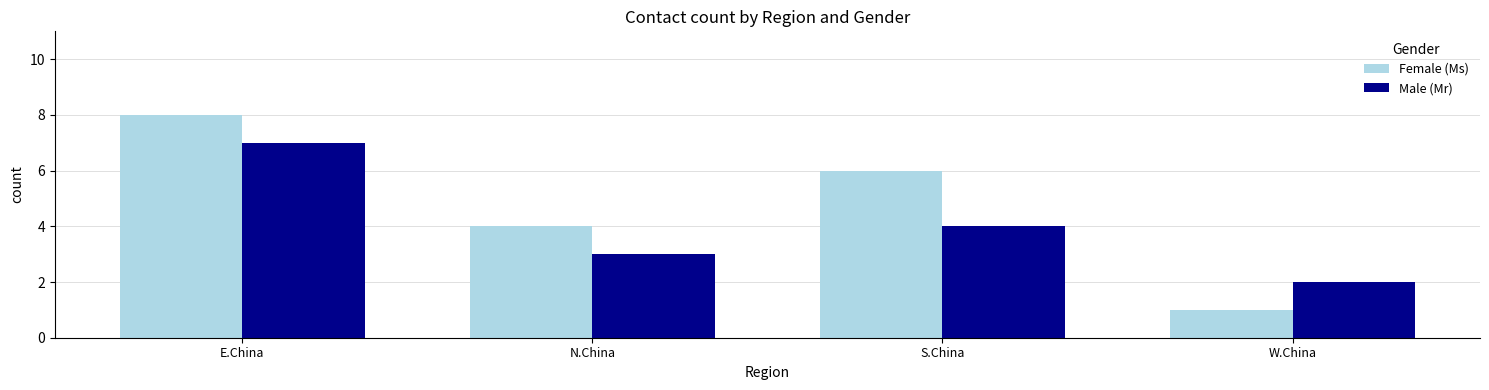

Rank the series by their maximum value, from highest to lowest.

Female (Ms), Male (Mr)